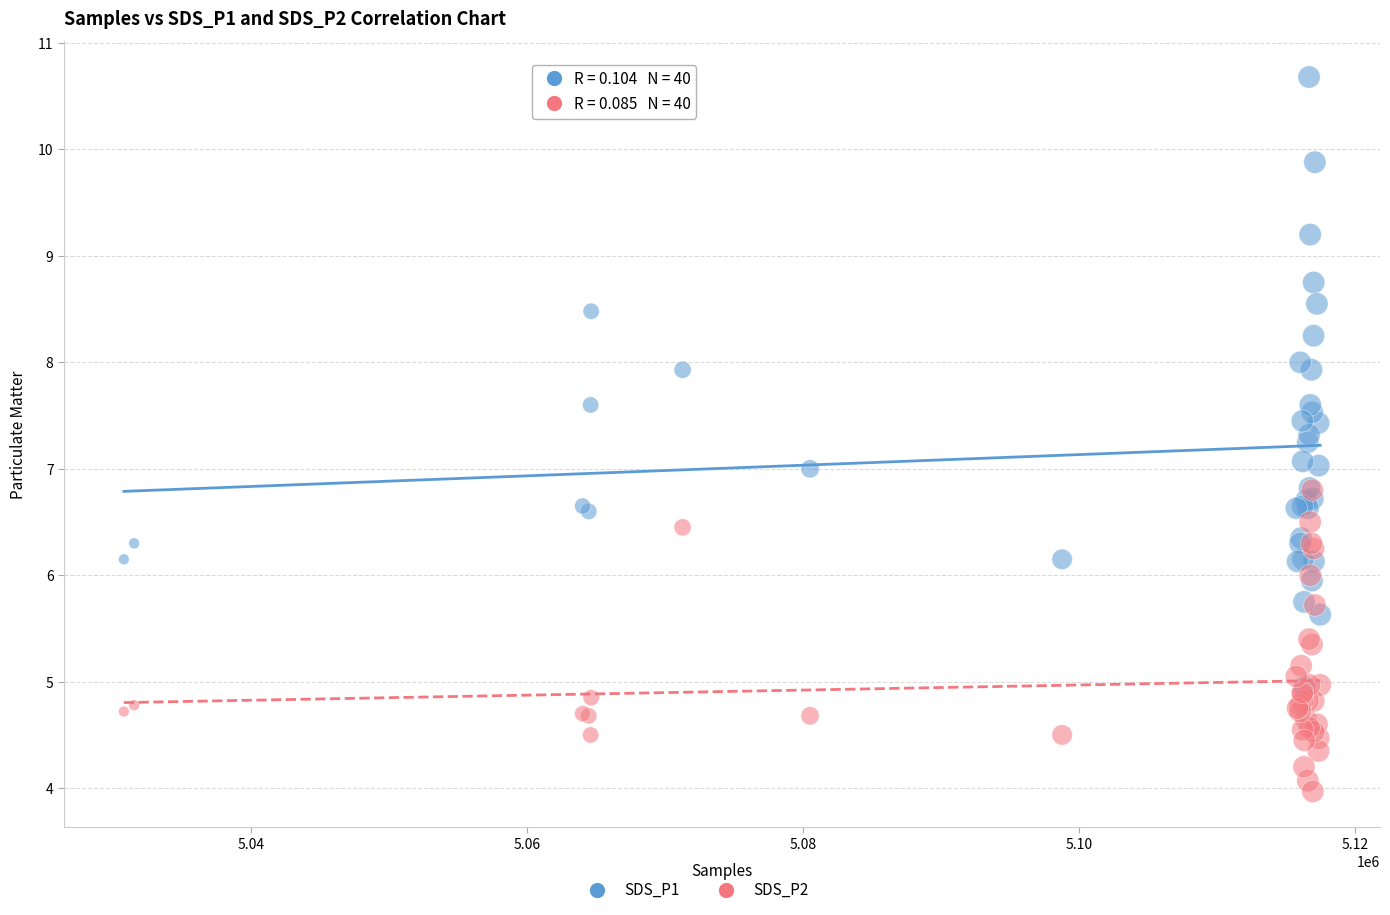

Which series contains the lowest Y value?

SDS_P2